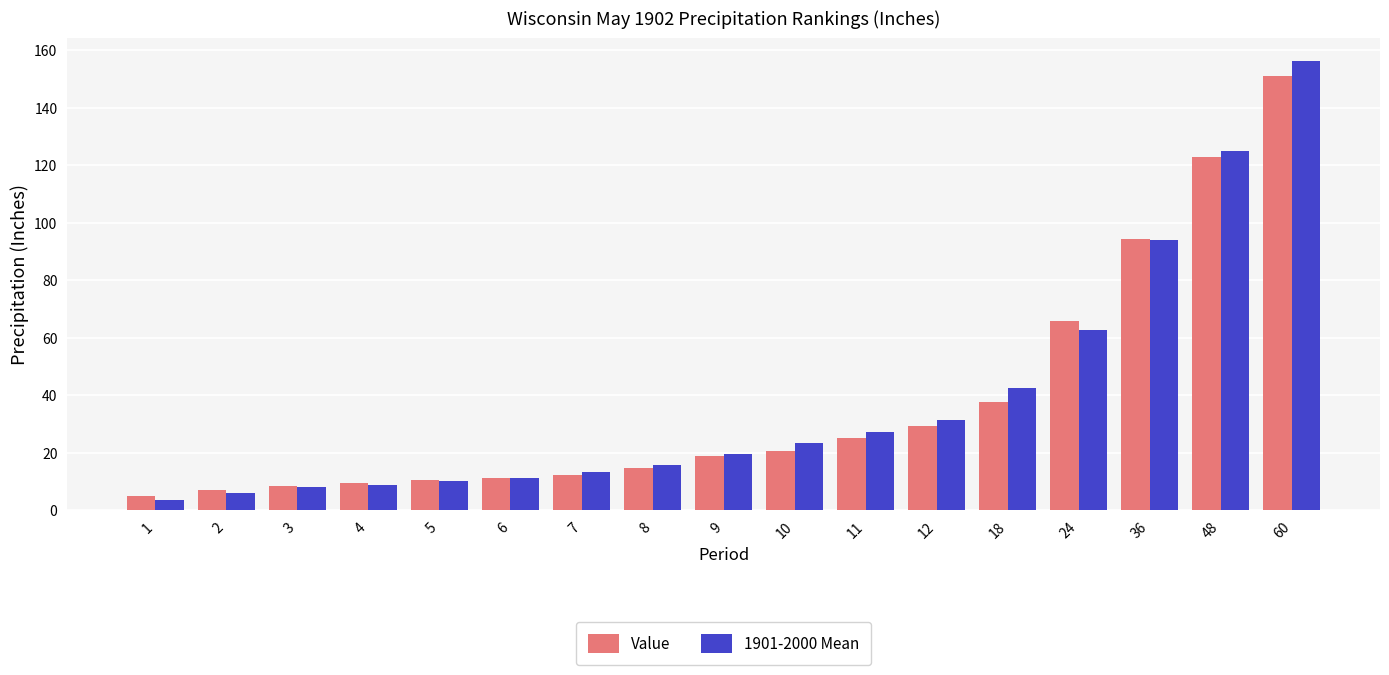

Reading left to right, extract all data points from this chart.

Value: 1=5.1	2=7.2	3=8.4	4=9.7	5=10.5	6=11.3	7=12.2	8=14.7	9=18.9	10=20.7	11=25.2	12=29.3	18=37.7	24=65.9	36=94.3	48=122.9	60=151.0
1901-2000 Mean: 1=3.5	2=6.2	3=8.0	4=9.0	5=10.2	6=11.4	7=13.4	8=15.8	9=19.6	10=23.4	11=27.2	12=31.4	18=42.7	24=62.7	36=94.0	48=125.2	60=156.4